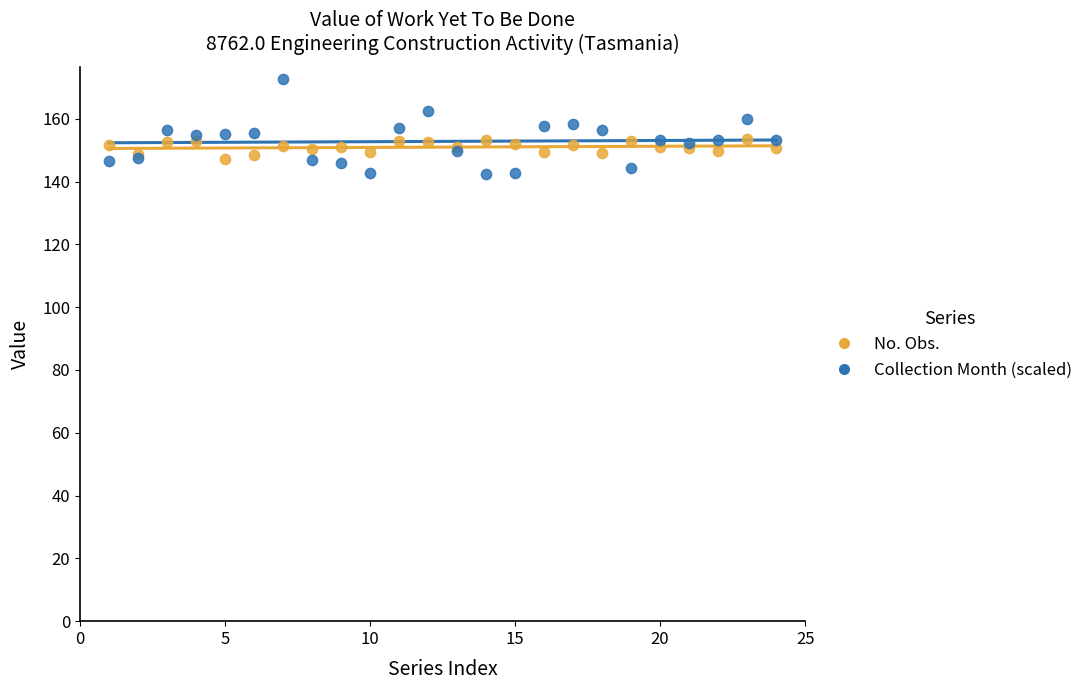

What is the X range (max minus min) for the scatter plot?

23.0